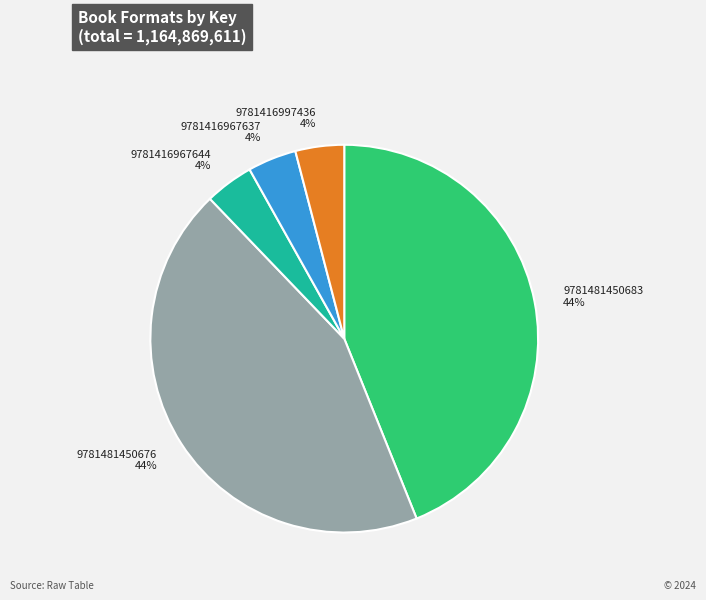

Is the sum of 9781416997436 and 9781481450676 greater than half?

No